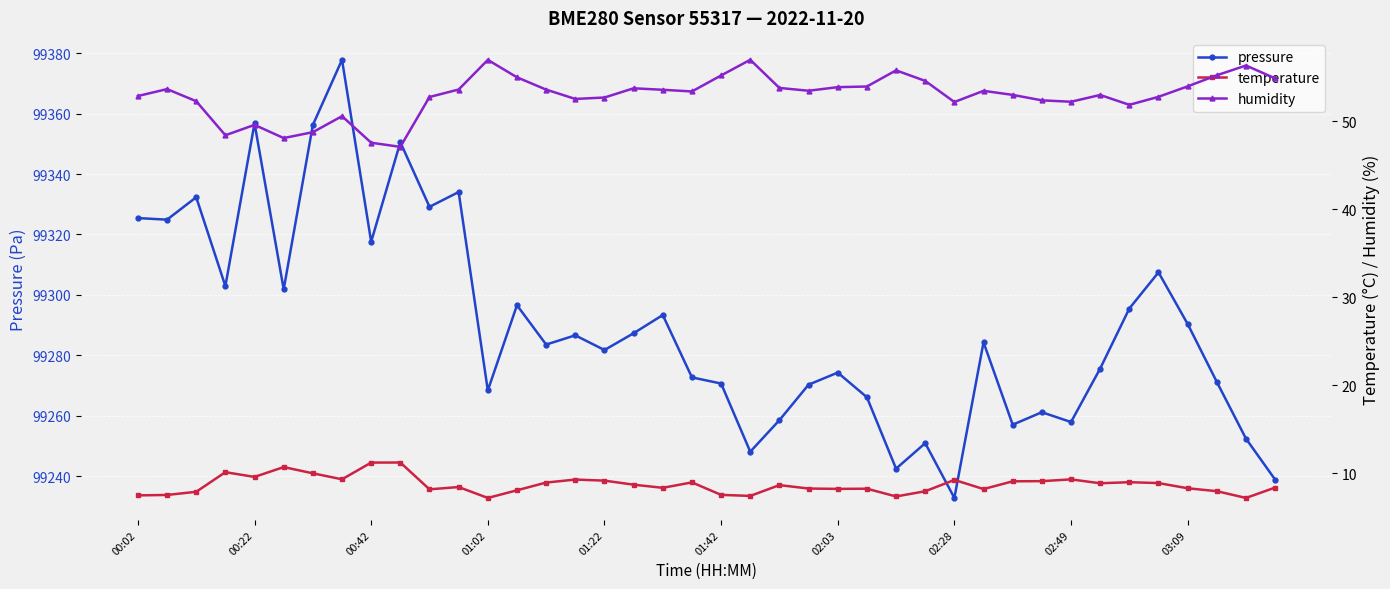

How many lines are shown in the chart?

3